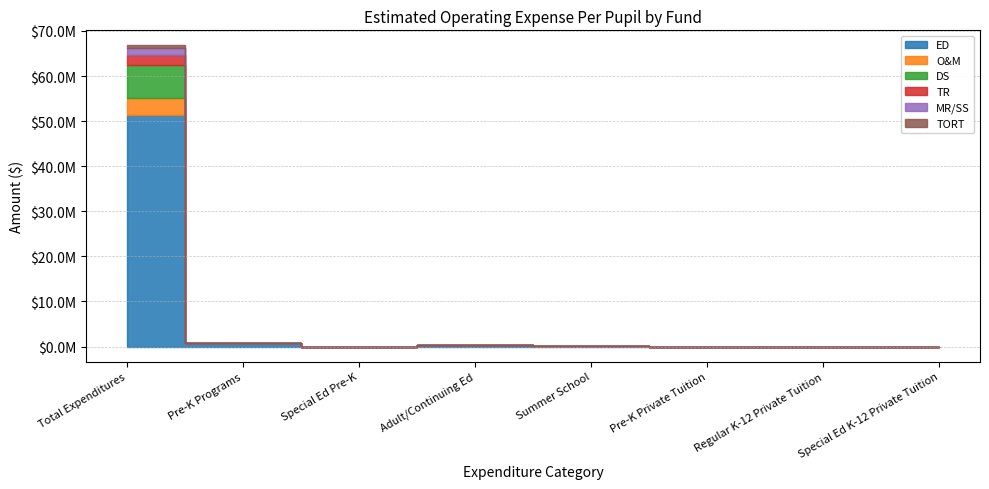

Rank the categories by O&M value from lowest to highest.

Pre-K Programs, Special Ed Pre-K, Adult/Continuing Ed, Summer School, Pre-K Private Tuition, Regular K-12 Private Tuition, Special Ed K-12 Private Tuition, Total Expenditures